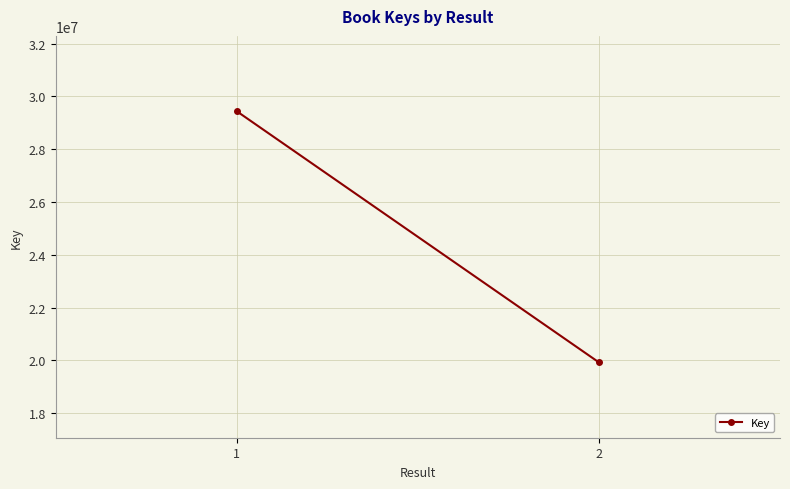

Reading left to right, what are all the values shown in this chart?

29440913	19928040